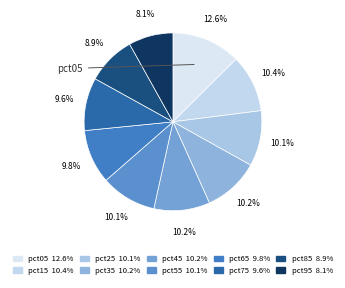

To the nearest percent, what is the difference between the largest and smallest slice percentages?

4%